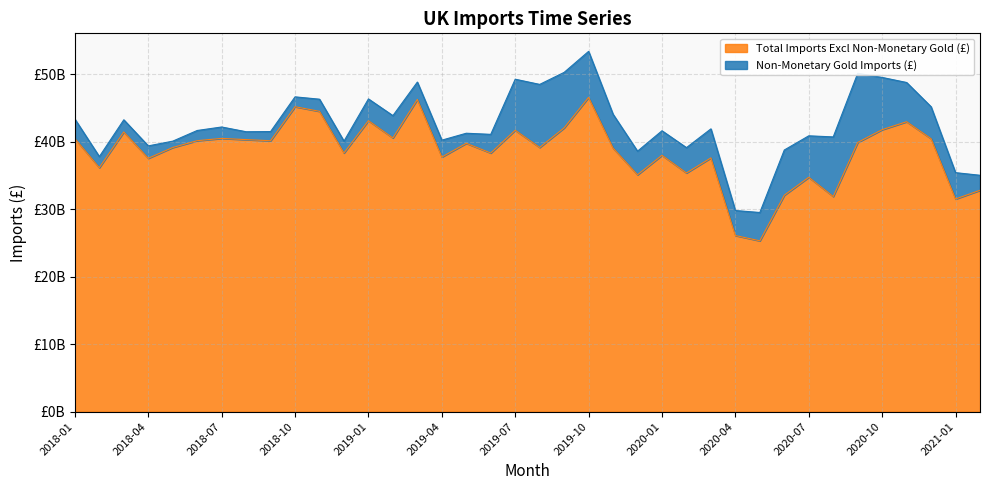

Reading left to right, transcribe all the data shown in this chart.

40474827709	36164888741	41454445276	37553137270	39151991651	40162124275	40500734737	40316618198	40154586228	45195313921	44512086185	38338148522	43126258559	40569131273	46276906457	37735929789	39773457456	38333746561	41708319063	39158189578	42056671413	46578165829	39065381794	35110466066	37995993942	35377783554	37610370005	26106479994	25319930406	32081269192	34736548290	31889800453	39898068008	41796006792	42972661021	40457750816	31520467281	32810953977